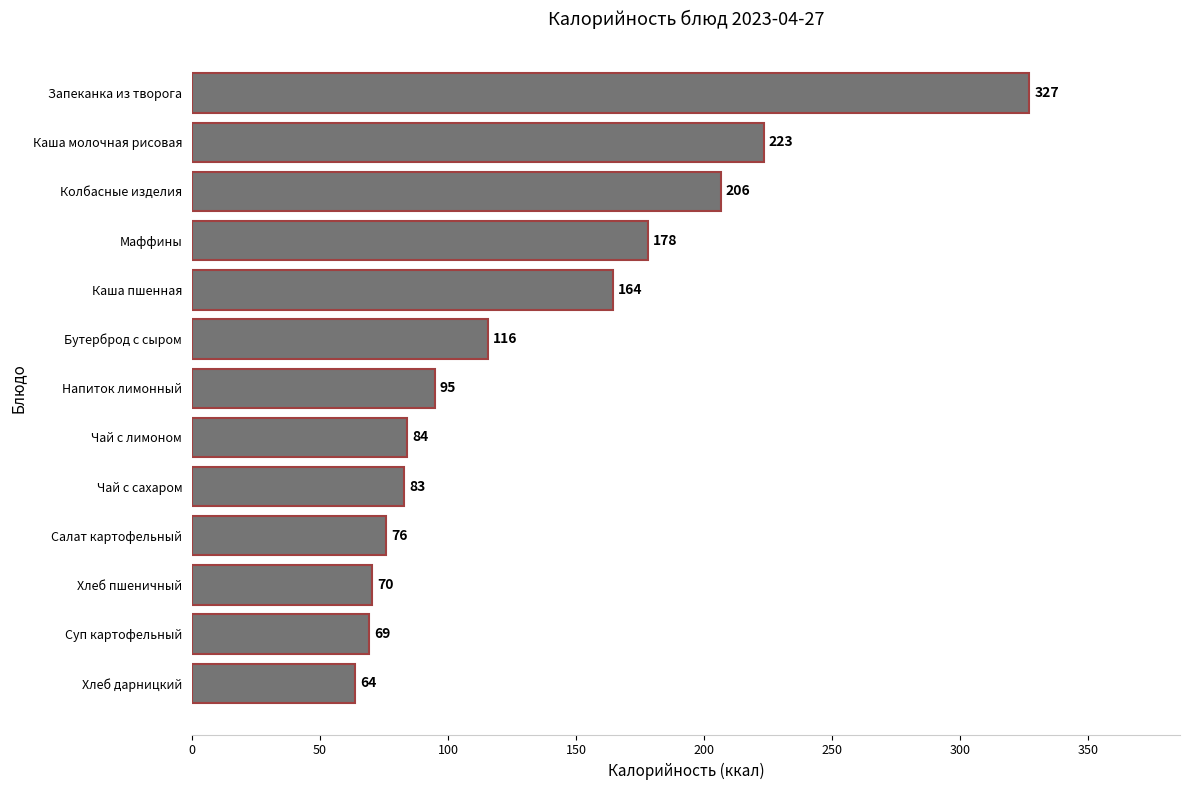

How many categories are shown in the chart?

13